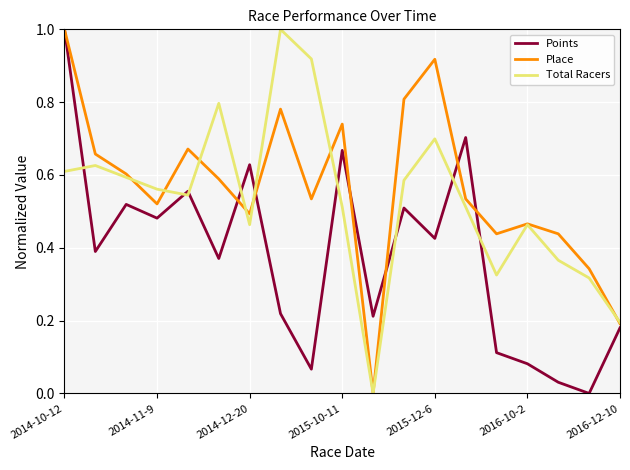

What is the greatest value displayed?

1.0